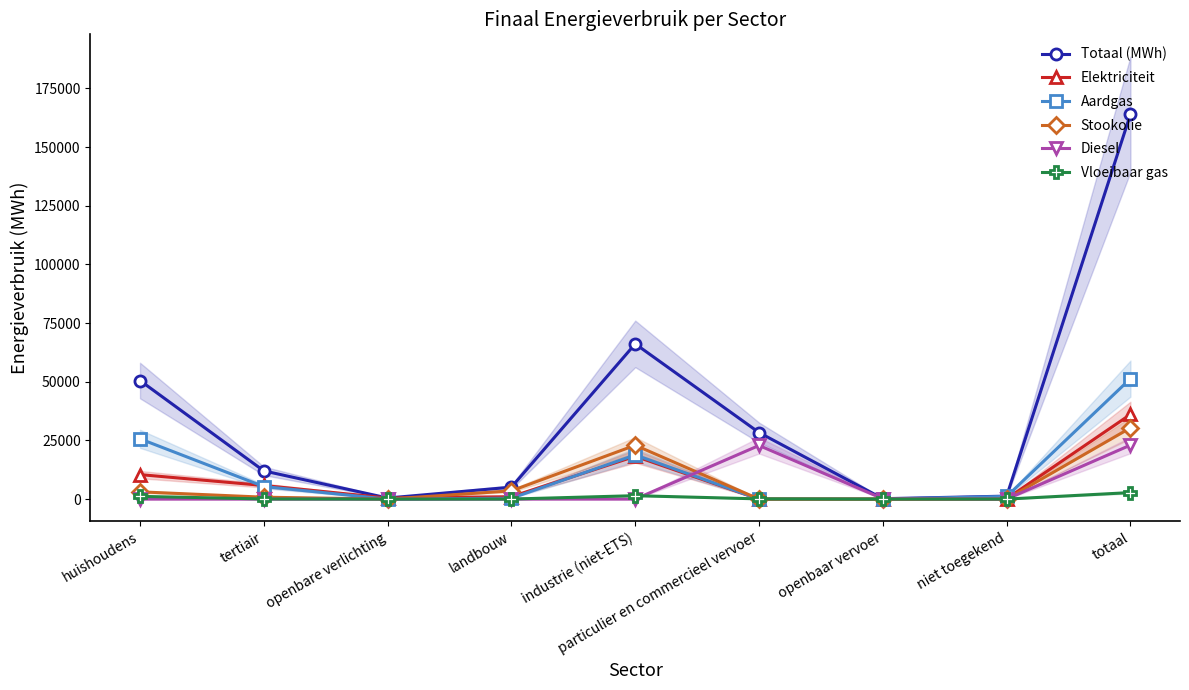

How many values in the Elektriciteit series exceed 1019?

5